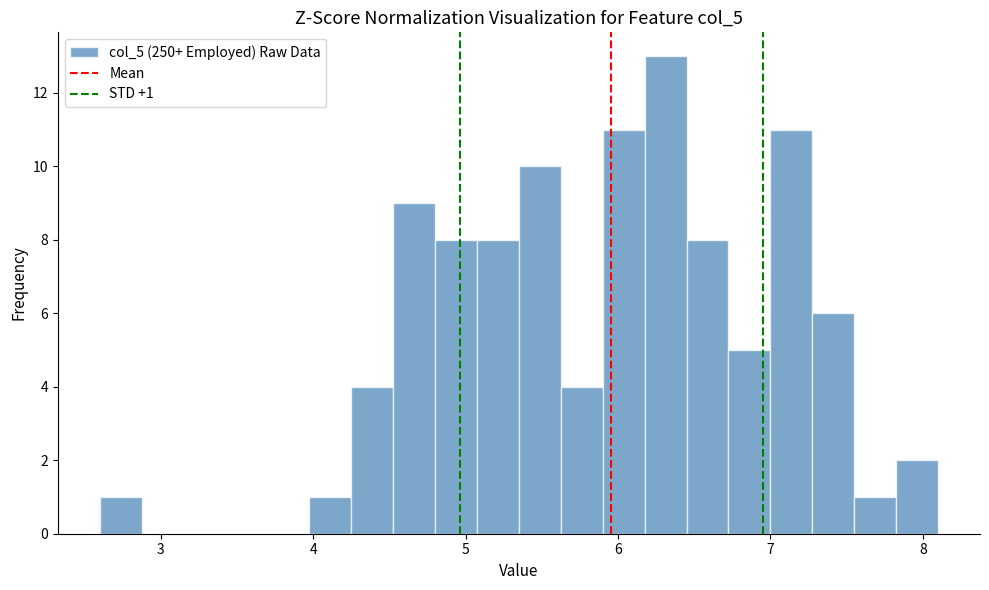

Read against the x-axis, roughly where is the centre of the tallest bar?

6.3